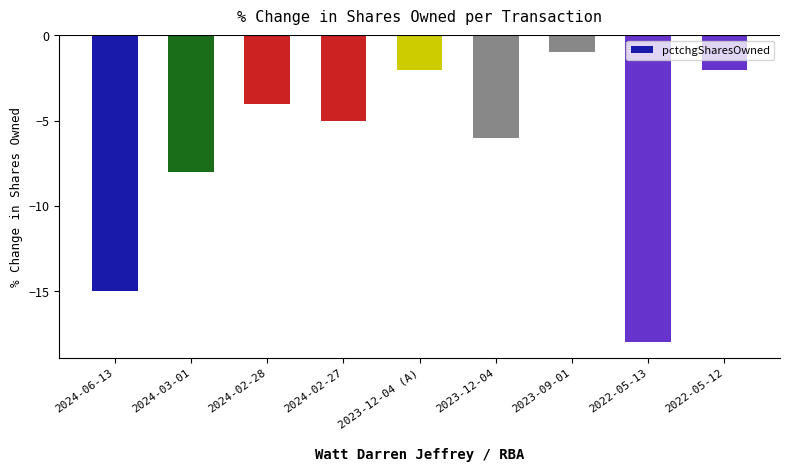

Is it true that the value at 2024-03-01 is -11?

False